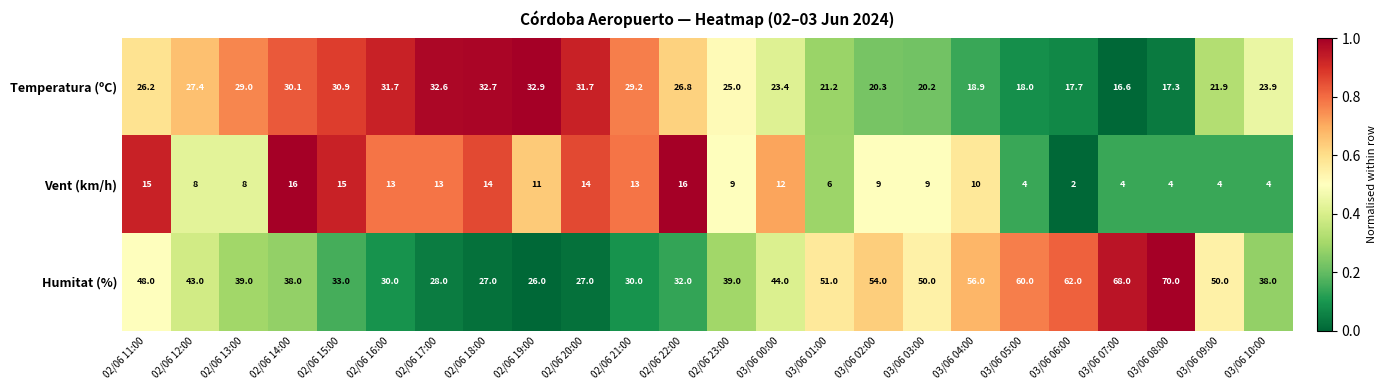

How many data points does each series have?

24